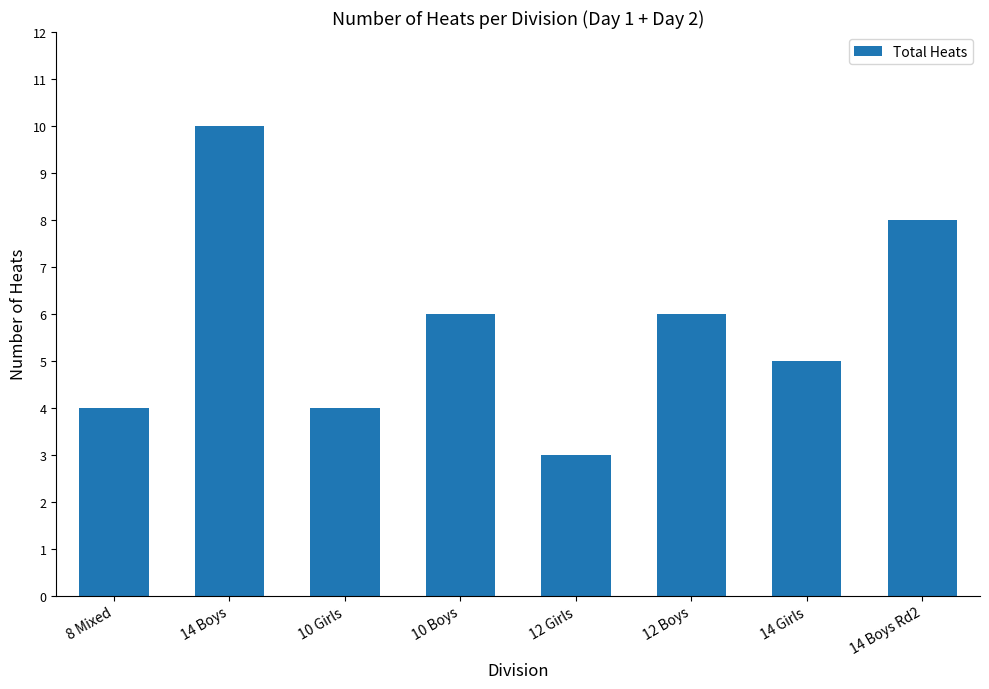

Are the bars horizontal?

No